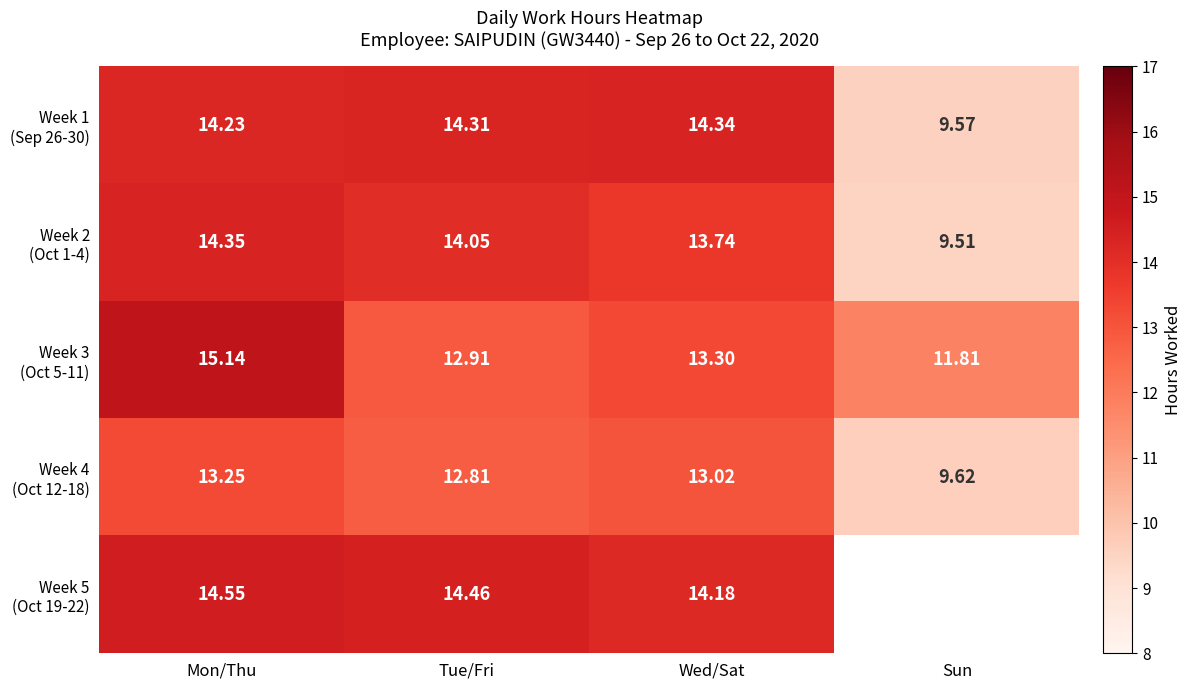

What is the difference between the maximum and second lowest values in the Week 4 (Oct 12-18) series?

0.4